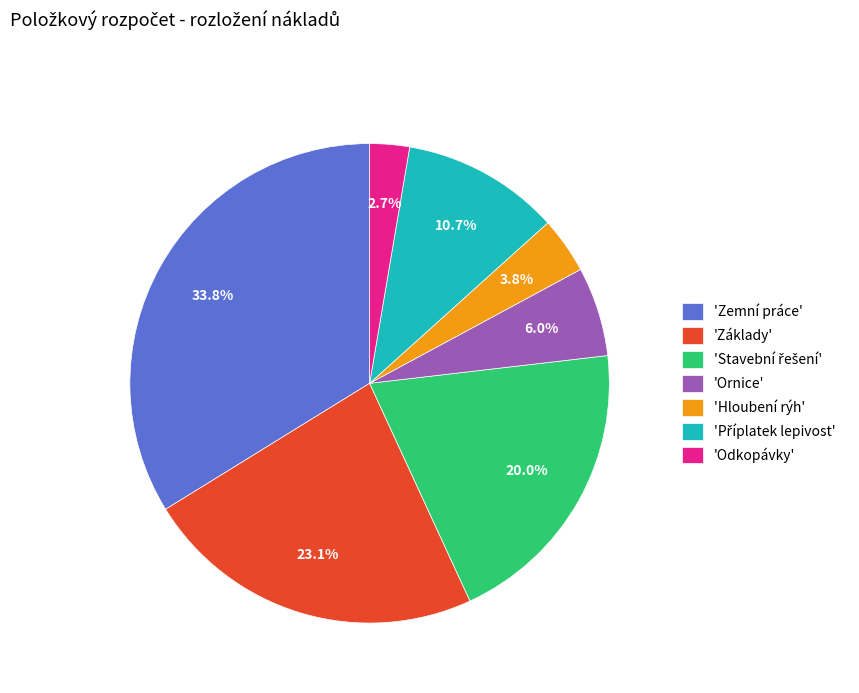

What portion of the pie excludes 'Ornice'?

94.0%